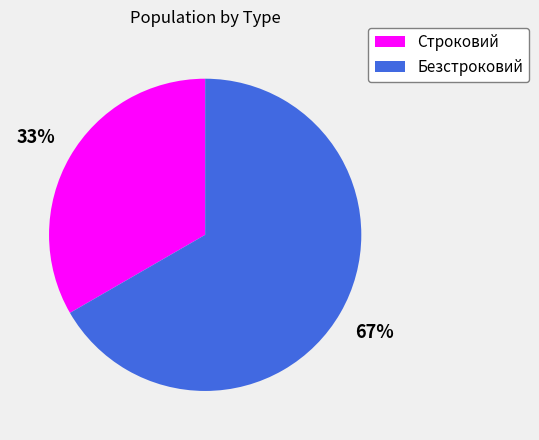

Does Строковий represent more than half of the total?

No